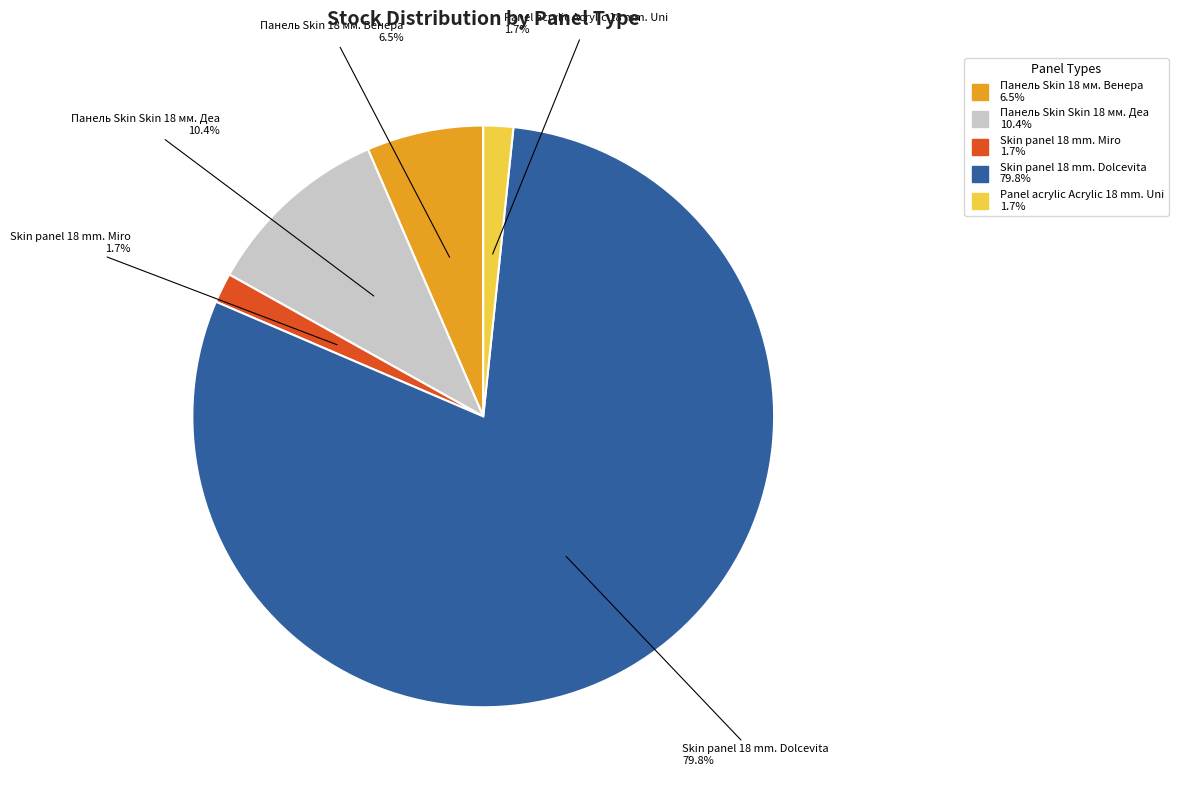

How many slices are in this pie chart?

5